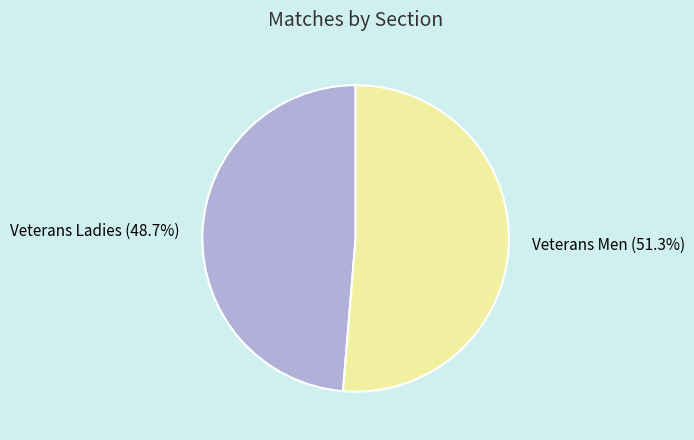

The Veterans Men slice represents 37% of the pie. True or false?

False